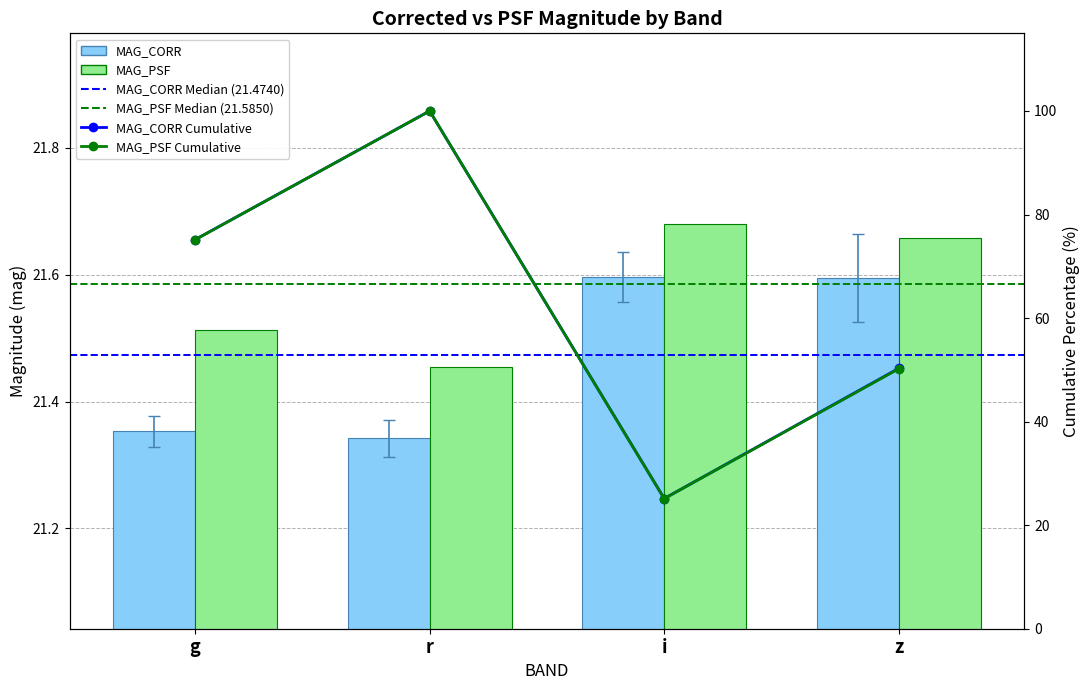

How many bars are there in each group?

2